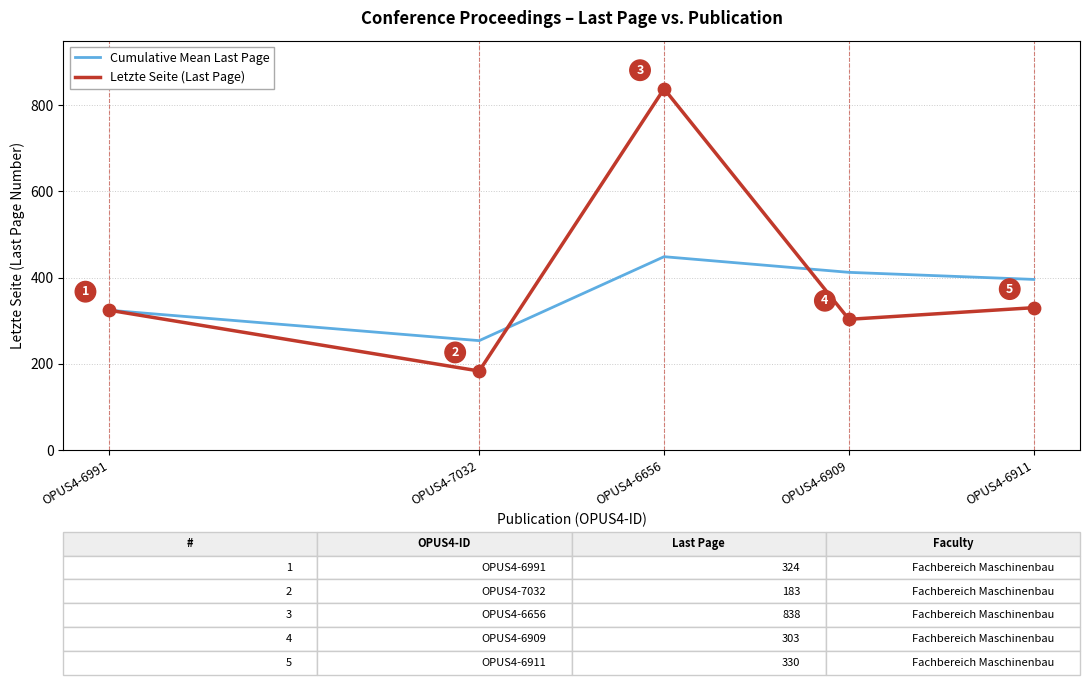

Between OPUS4-7032 and OPUS4-6911, which series saw the biggest shift?

Letzte Seite (Last Page)